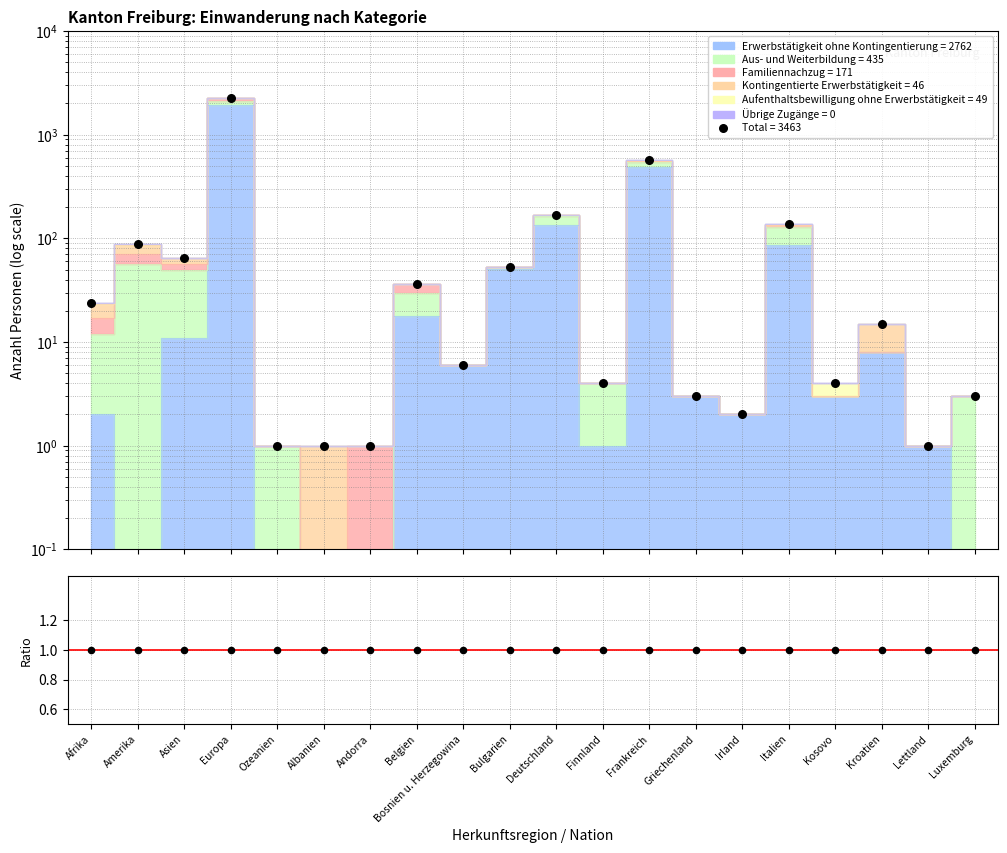

Which has a higher value, Finnland or Frankreich?

Frankreich